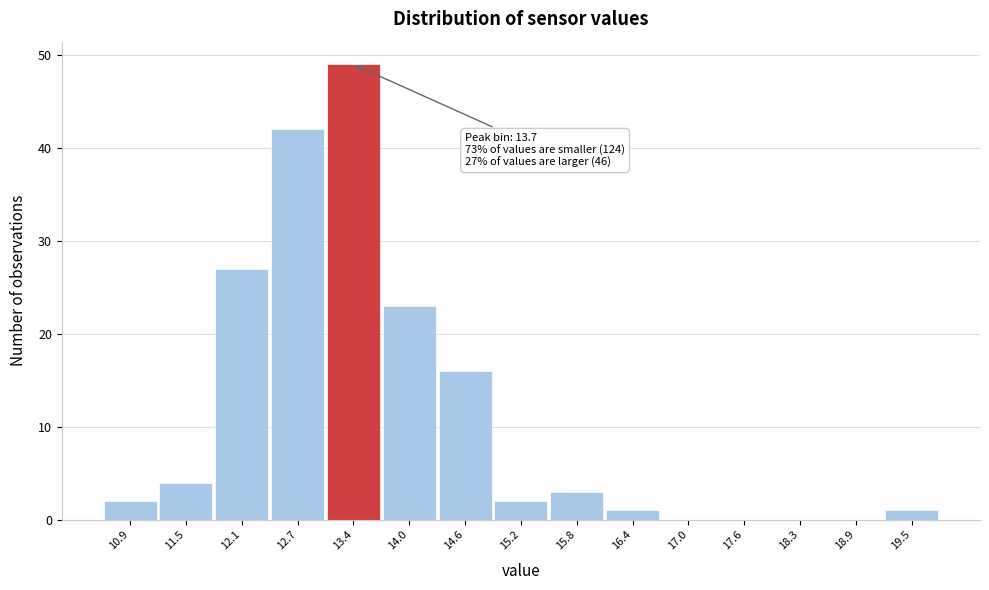

Reading left to right, extract all data points from this chart.

10.9=2	11.5=4	12.1=27	12.7=42	13.4=49	14.0=23	14.6=16	15.2=2	15.8=3	16.4=1	17.0=0	17.6=0	18.3=0	18.9=0	19.5=1